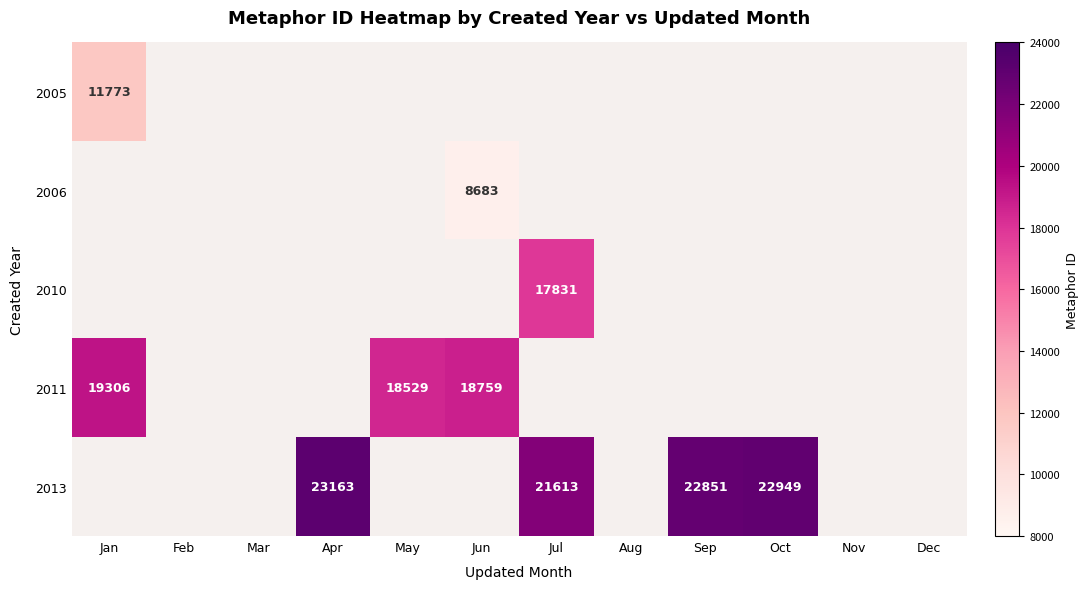

Count the number of categories in the chart.

12